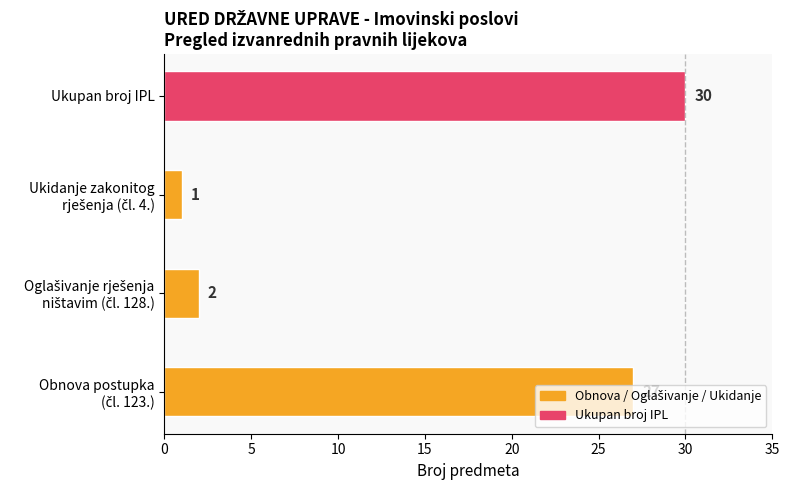

What is the greatest value displayed?

30